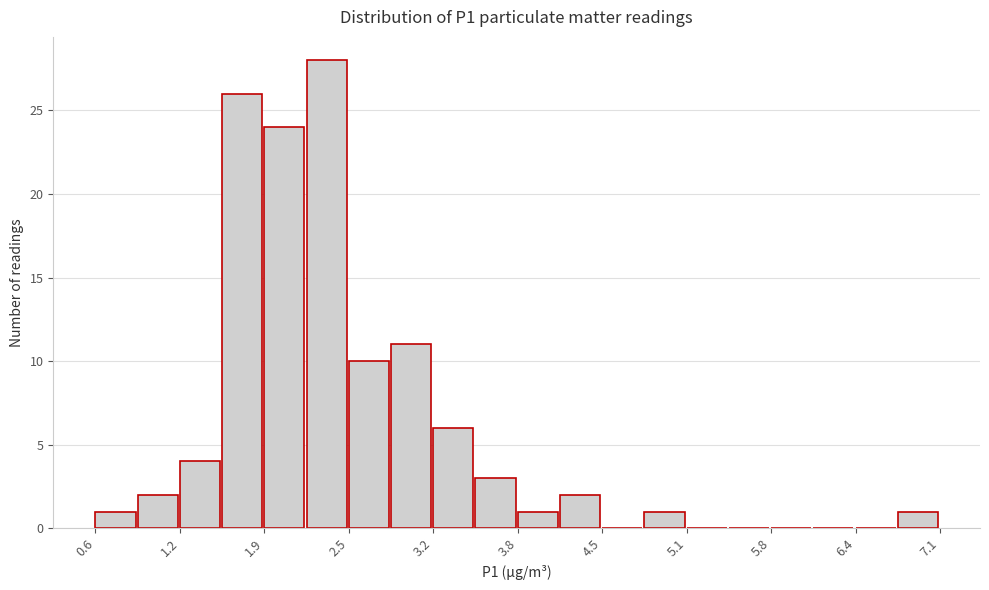

Read against the x-axis, roughly where is the centre of the tallest bar?

2.3